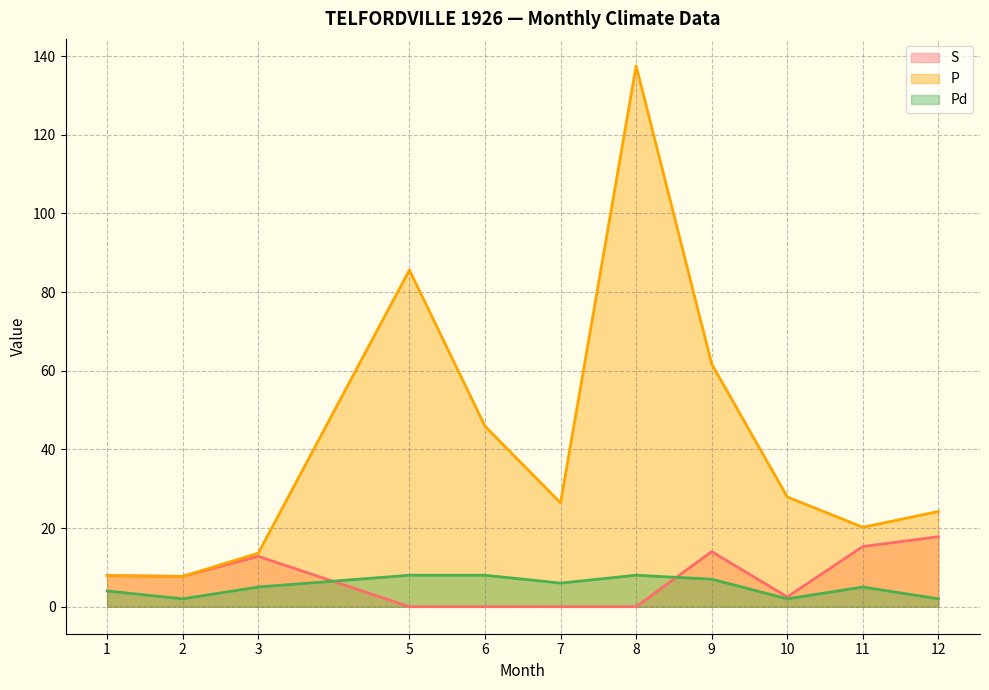

At which label does Pd reach its minimum?

2